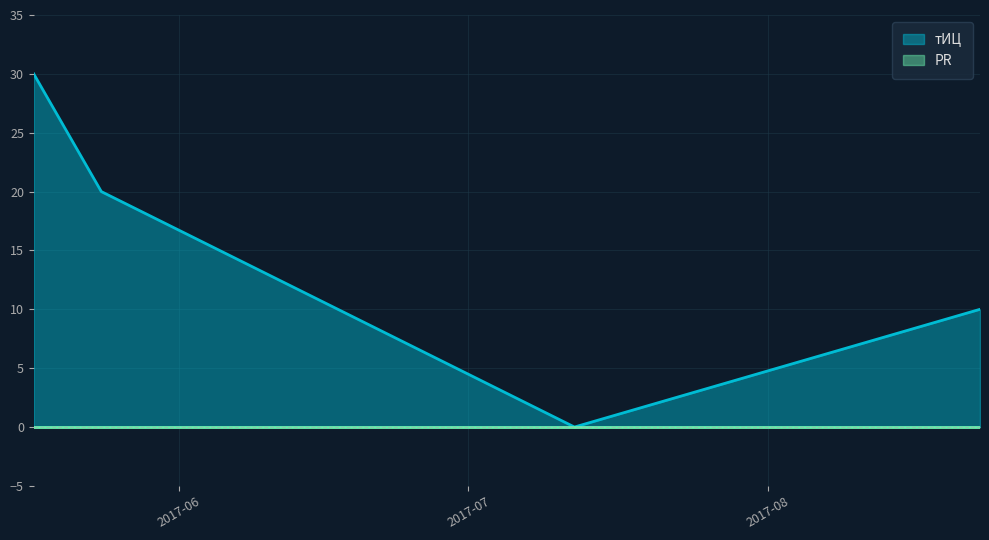

Which label corresponds to the largest value in the chart?

2017-05-17